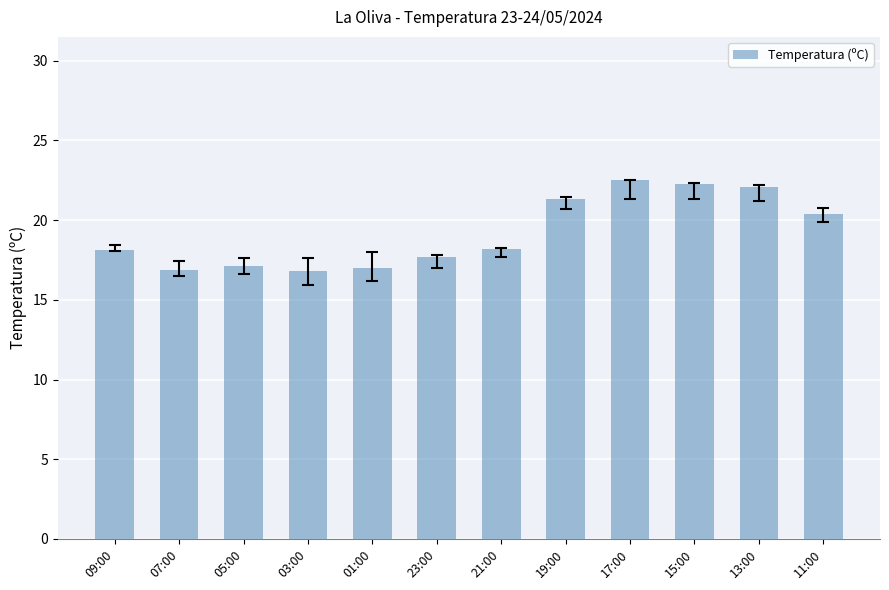

What is the minimum value shown in the chart?

16.8